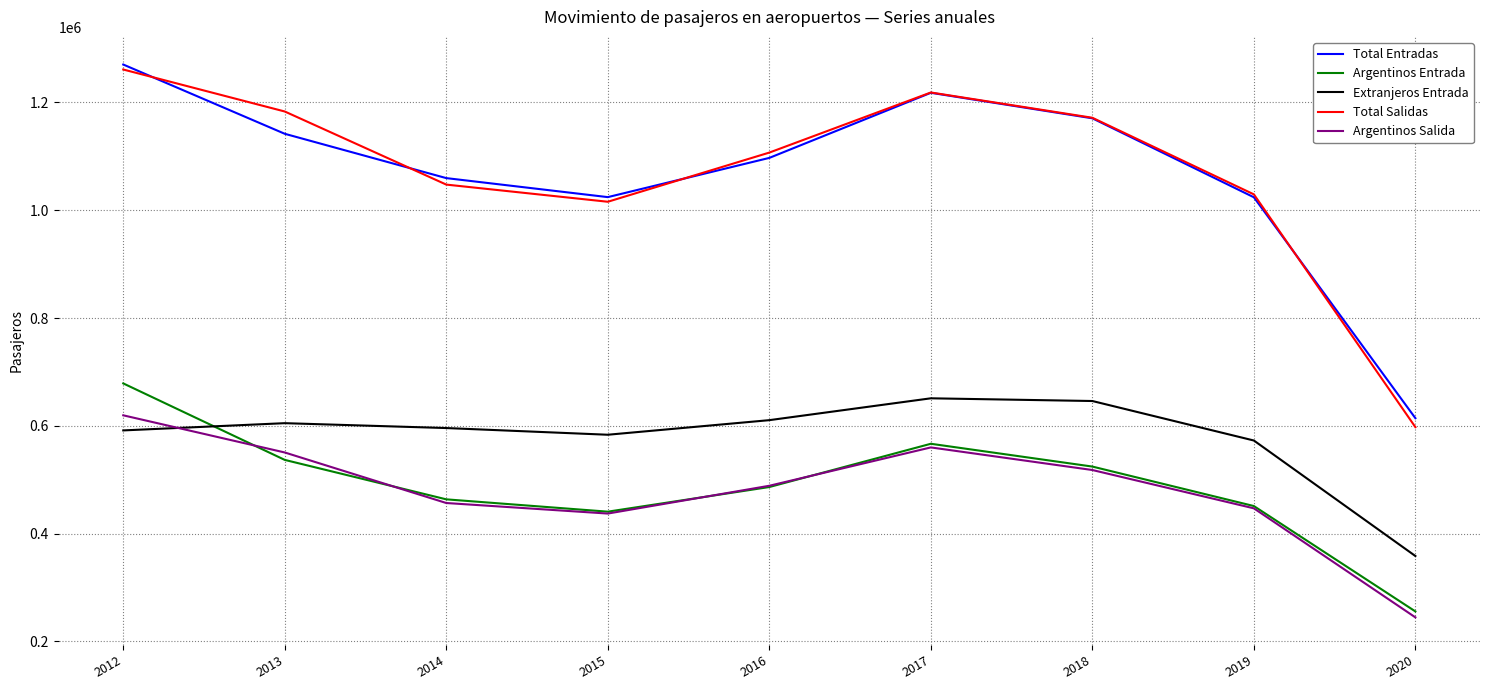

What is the difference between the second highest and second lowest values in the Total Entradas series?

193846